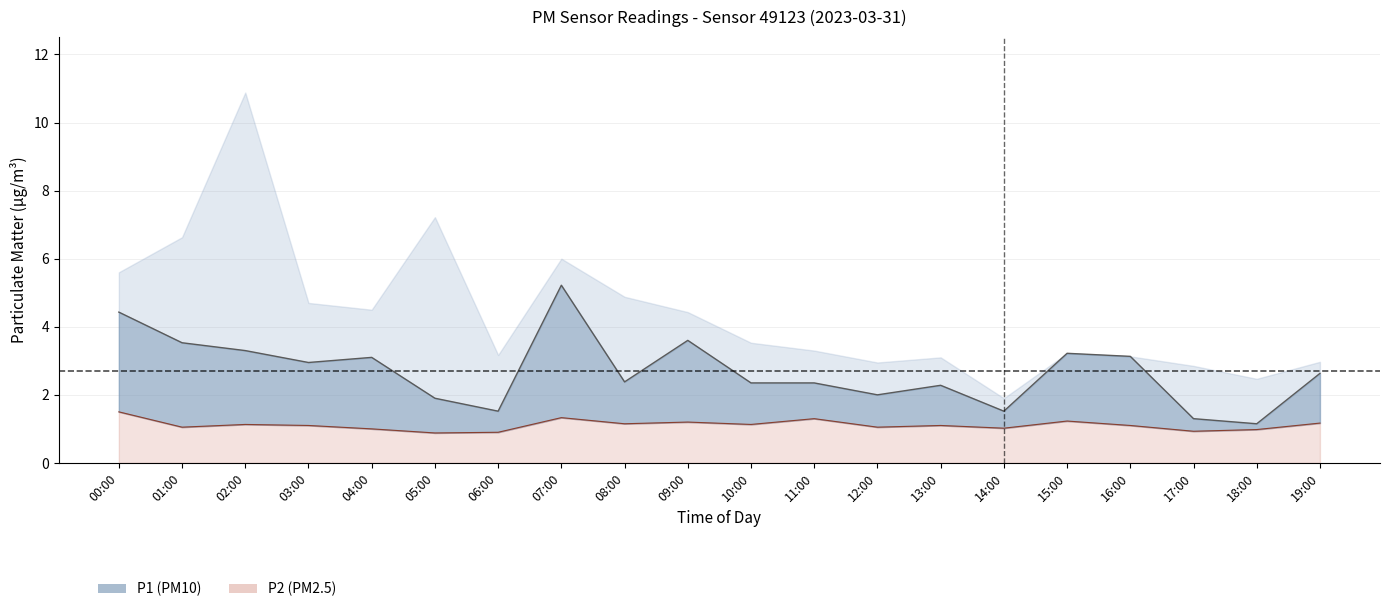

How many data points in P1 estimate are above 2?

14